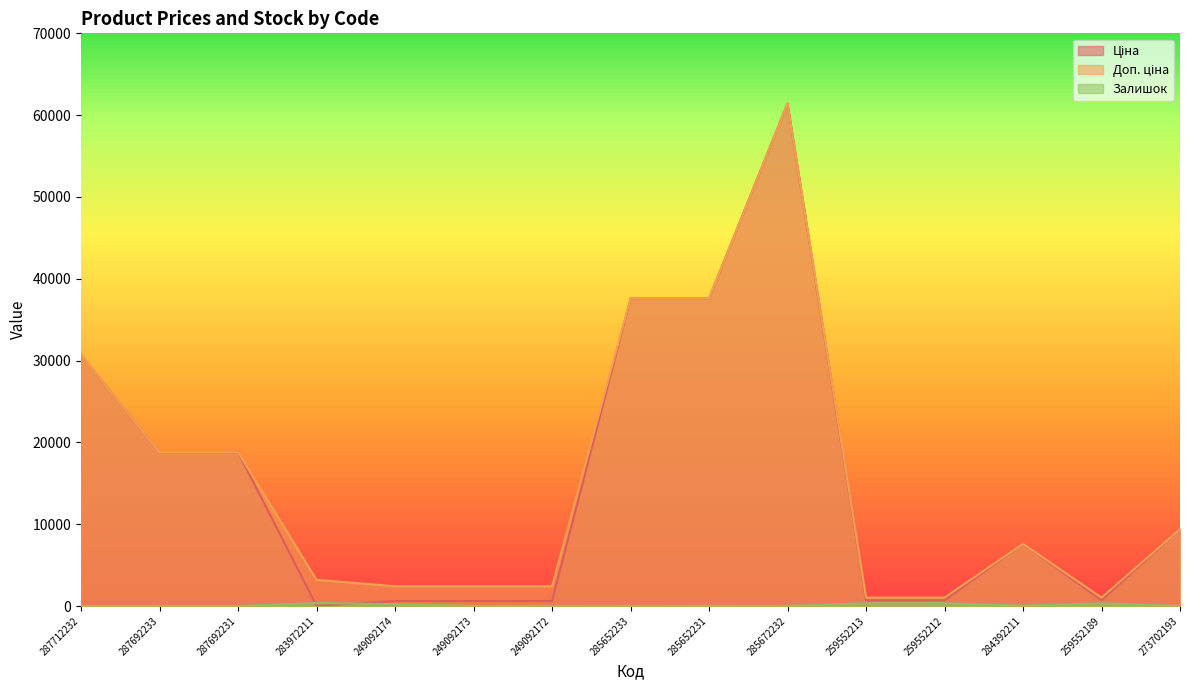

List the series in order of their peak value, lowest first.

Залишок, Ціна, Доп. ціна